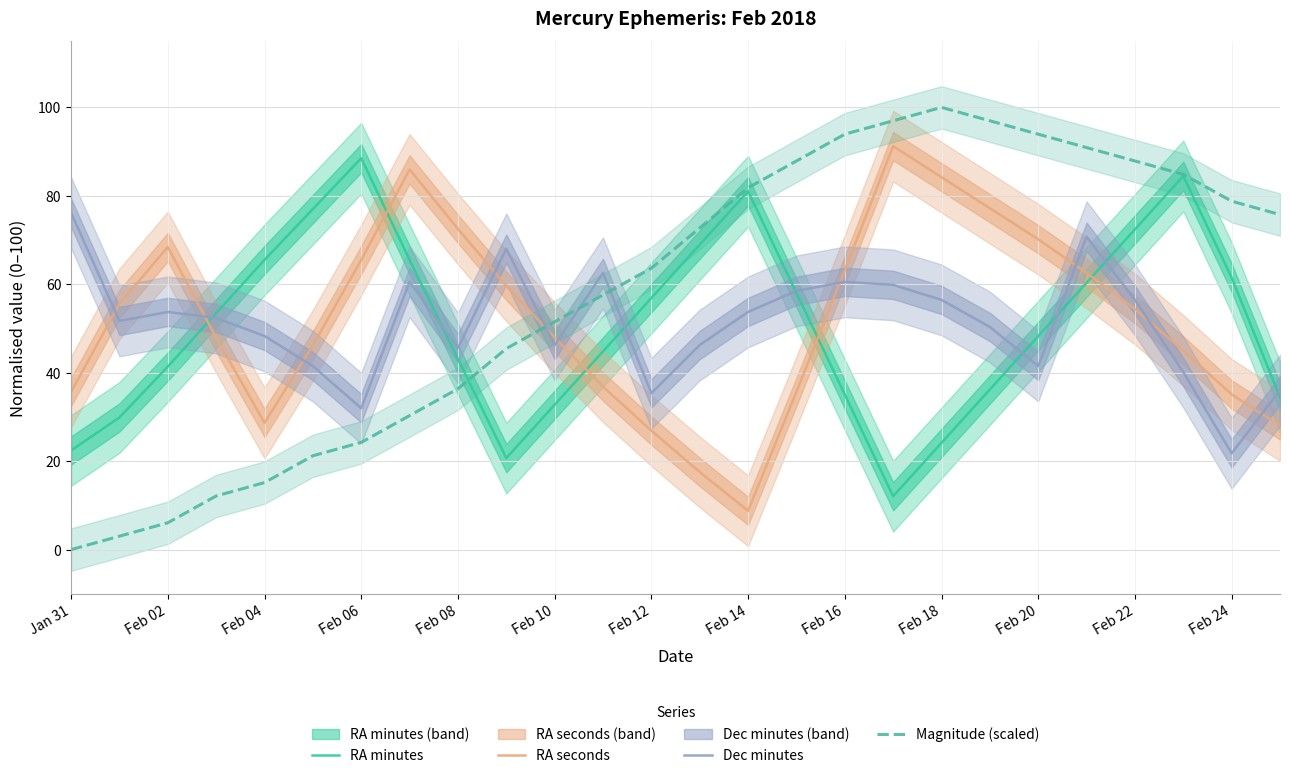

Is it true that RA seconds equals 46.9 at Feb 24?

False